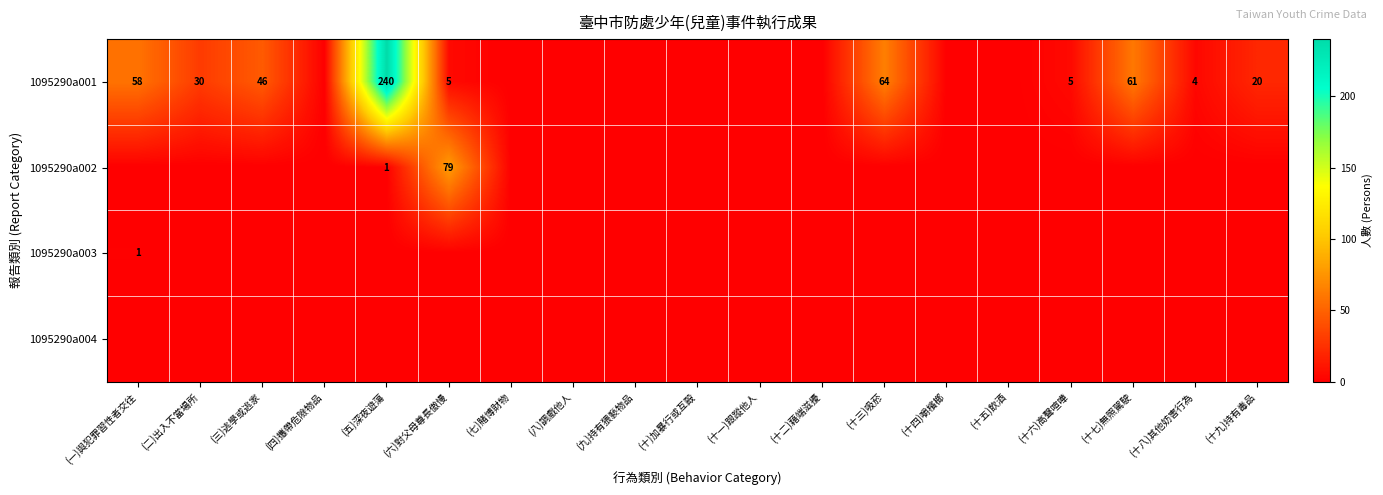

What is the difference between the highest and lowest values at (十九)持有毒品?

20